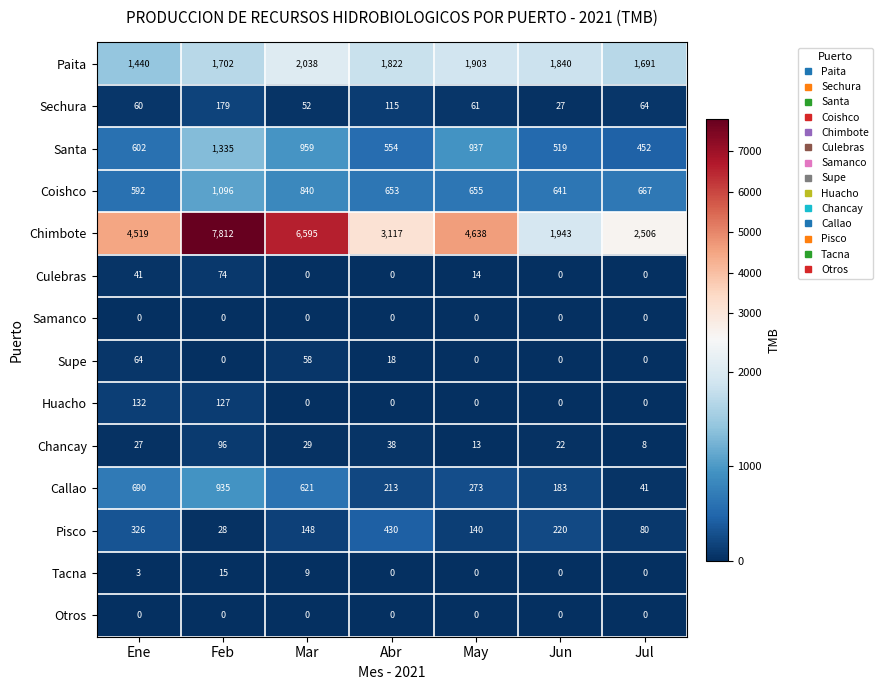

Which series has the largest total across all categories?

Chimbote